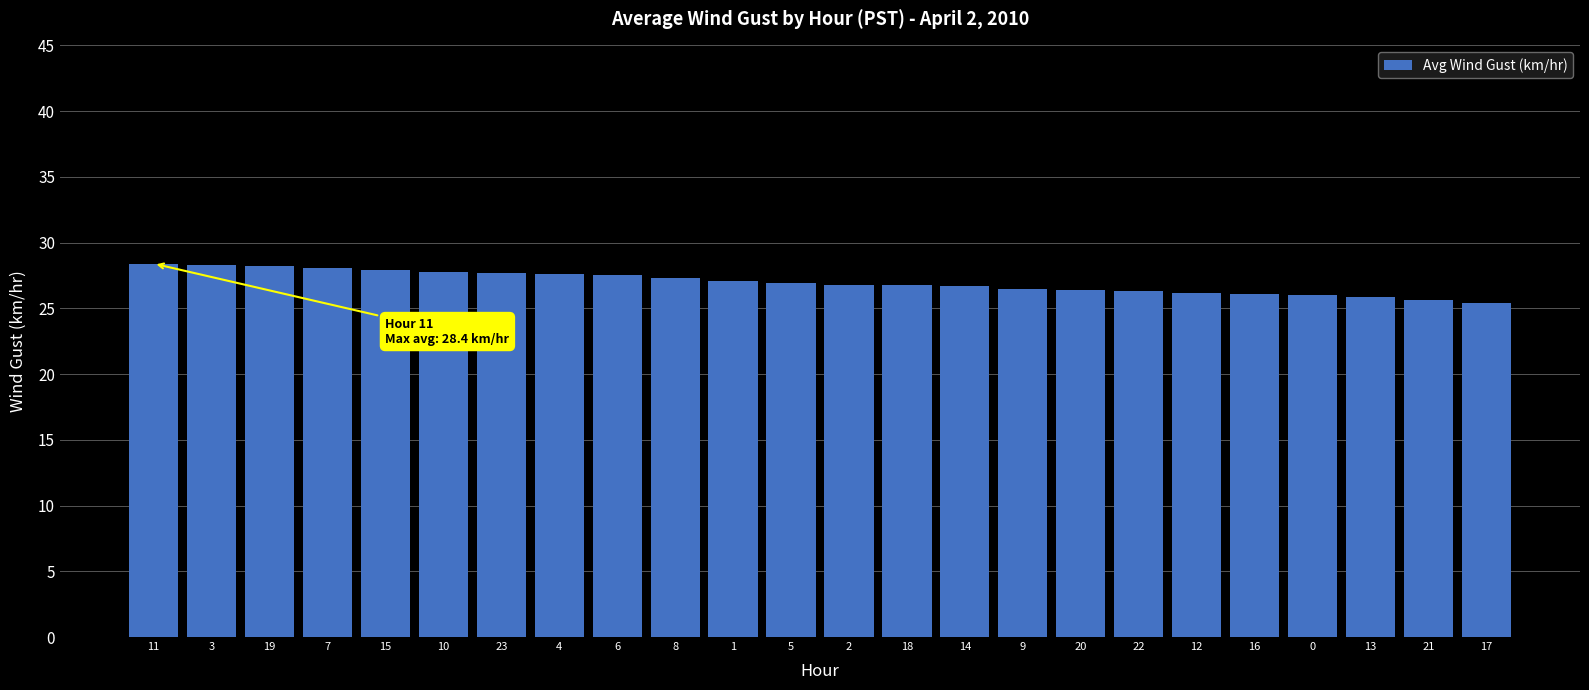

What is the value of the 20th bar from the left?

26.1